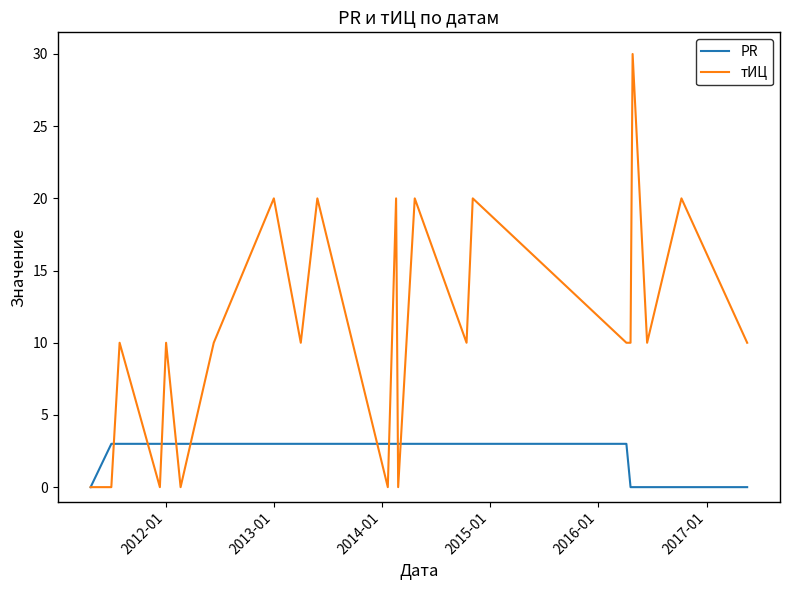

Which series has the widest spread of values?

тИЦ